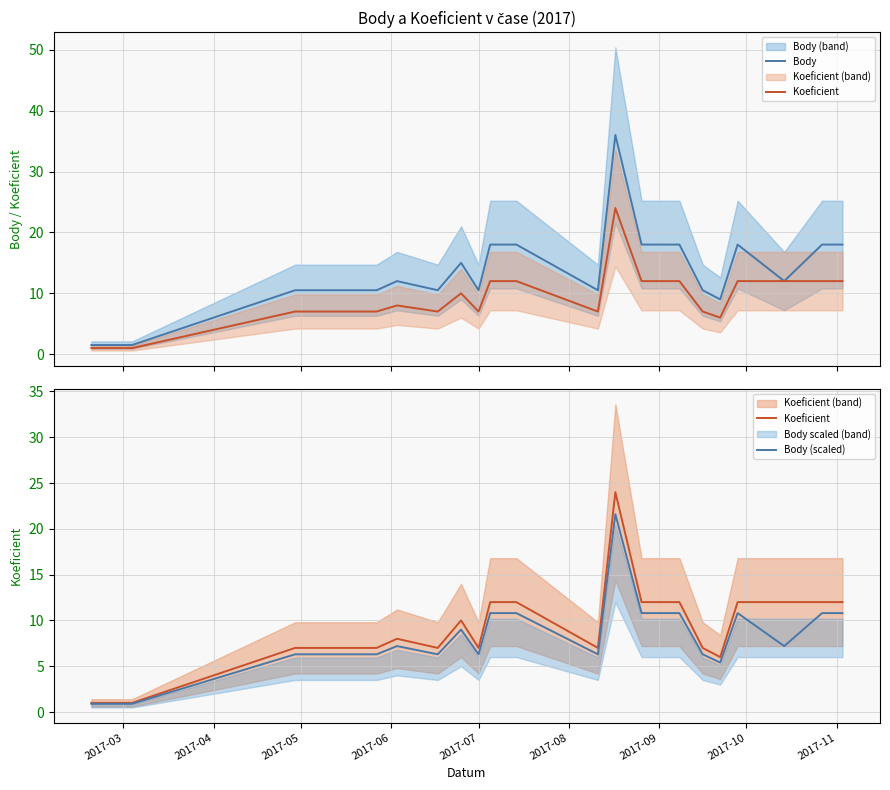

Is it true that Body equals 2.0 at 19?

False